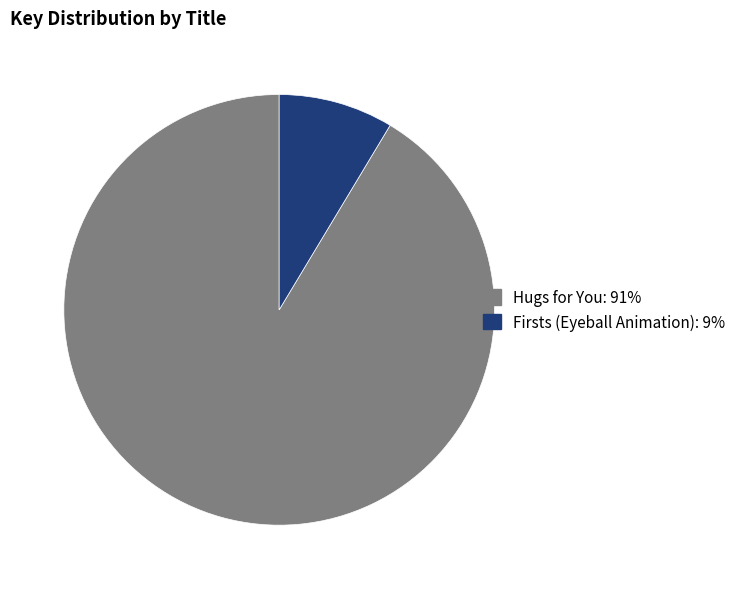

Is there a majority slice in this chart?

Yes